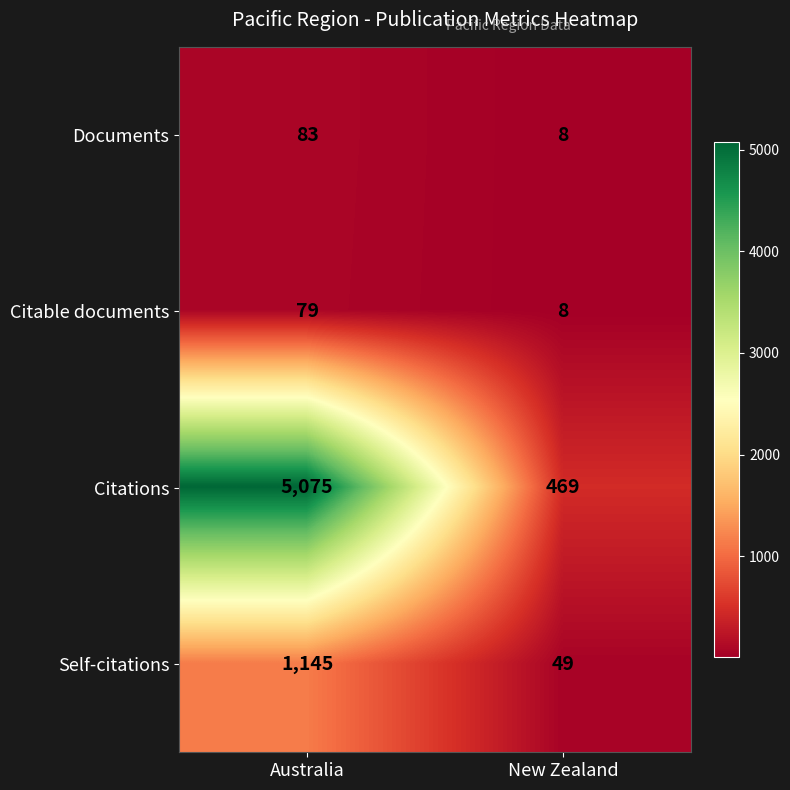

Rank the series by their maximum value, from lowest to highest.

Citable documents, Documents, Self-citations, Citations